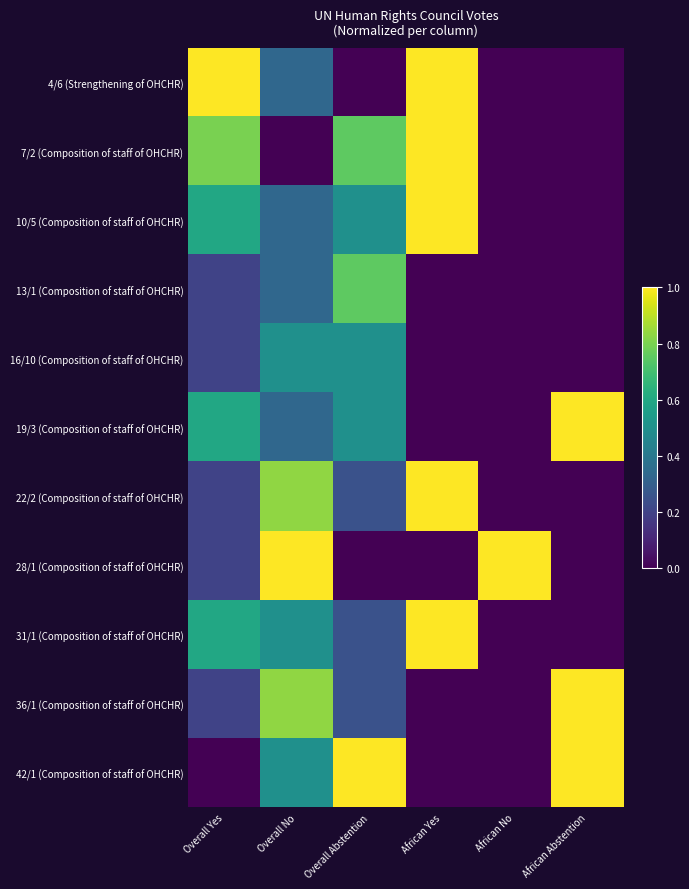

List the series in order of their peak value, lowest first.

16/10 (Composition of staff of OHCHR), 13/1 (Composition of staff of OHCHR), 4/6 (Strengthening of OHCHR), 7/2 (Composition of staff of OHCHR), 10/5 (Composition of staff of OHCHR), 19/3 (Composition of staff of OHCHR), 22/2 (Composition of staff of OHCHR), 28/1 (Composition of staff of OHCHR), 31/1 (Composition of staff of OHCHR), 36/1 (Composition of staff of OHCHR), 42/1 (Composition of staff of OHCHR)